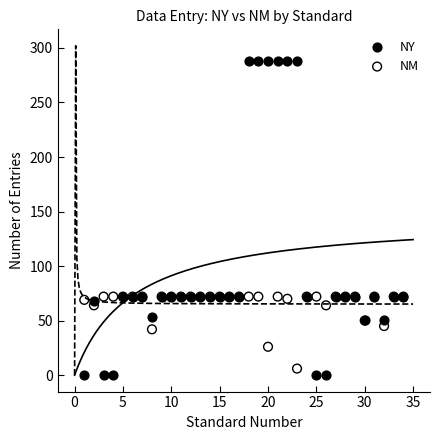

What are all the series names shown in the legend?

NY, NM